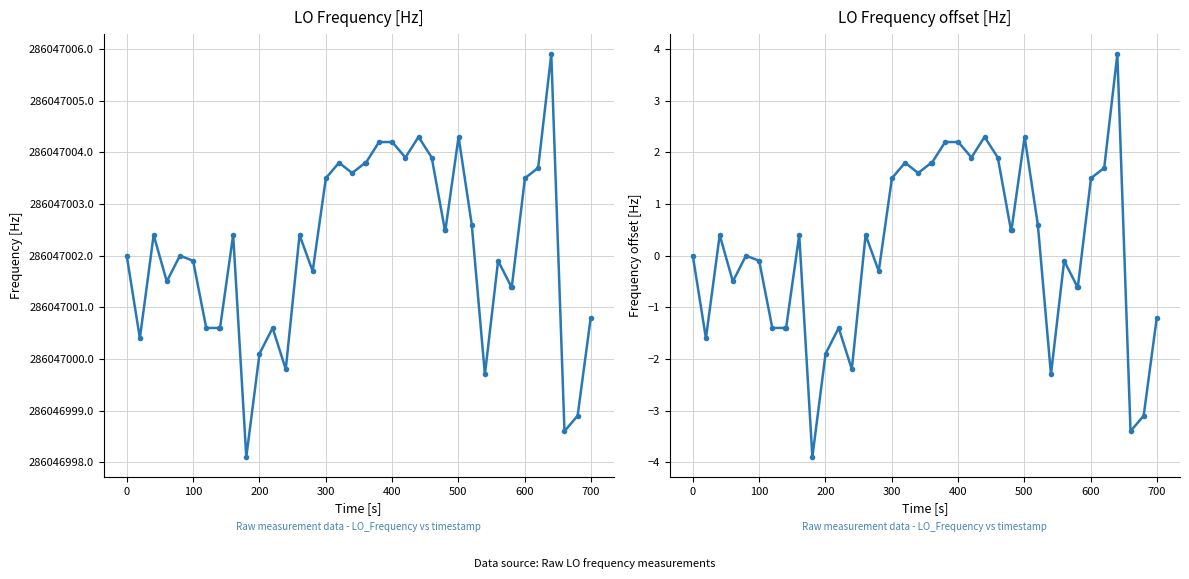

Reading right to left, what are all the values shown in this chart?

LO_Frequency: 286047000.8	286046998.9	286046998.6	286047005.9	286047003.7	286047003.5	286047001.4	286047001.4	286047001.9	286046999.7	286047002.6	286047004.3	286047002.5	286047002.5	286047003.9	286047004.3	286047003.9	286047004.2	286047004.2	286047003.8	286047003.8	286047003.6	286047003.8	286047003.5	286047001.7	286047002.4	286046999.8	286047000.6	286047000.1	286046998.1	286047002.4	286047000.6	286047000.6	286047000.6	286047001.9	286047002.0	286047001.5	286047002.4	286047000.4	286047002.0
LO_Frequency offset: -1.2	-3.1	-3.4	3.9	1.7	1.5	-0.6	-0.6	-0.1	-2.3	0.6	2.3	0.5	0.5	1.9	2.3	1.9	2.2	2.2	1.8	1.8	1.6	1.8	1.5	-0.3	0.4	-2.2	-1.4	-1.9	-3.9	0.4	-1.4	-1.4	-1.4	-0.1	0.0	-0.5	0.4	-1.6	0.0